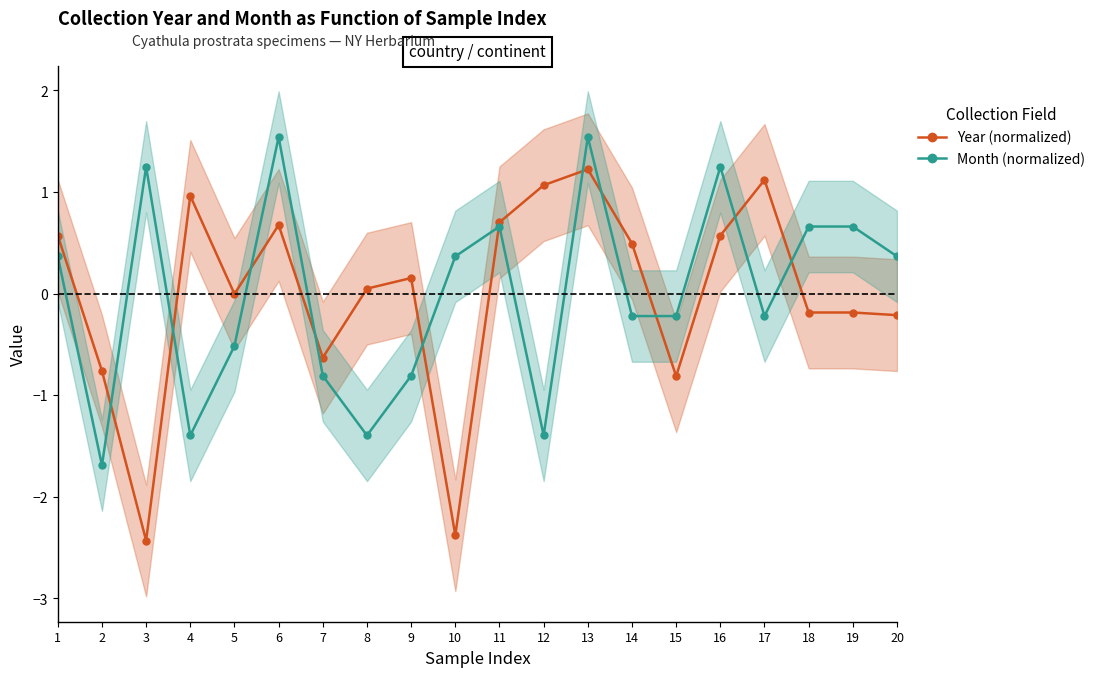

After their last crossing, which series has the higher values: Month (normalized) or Year (normalized)?

Month (normalized)